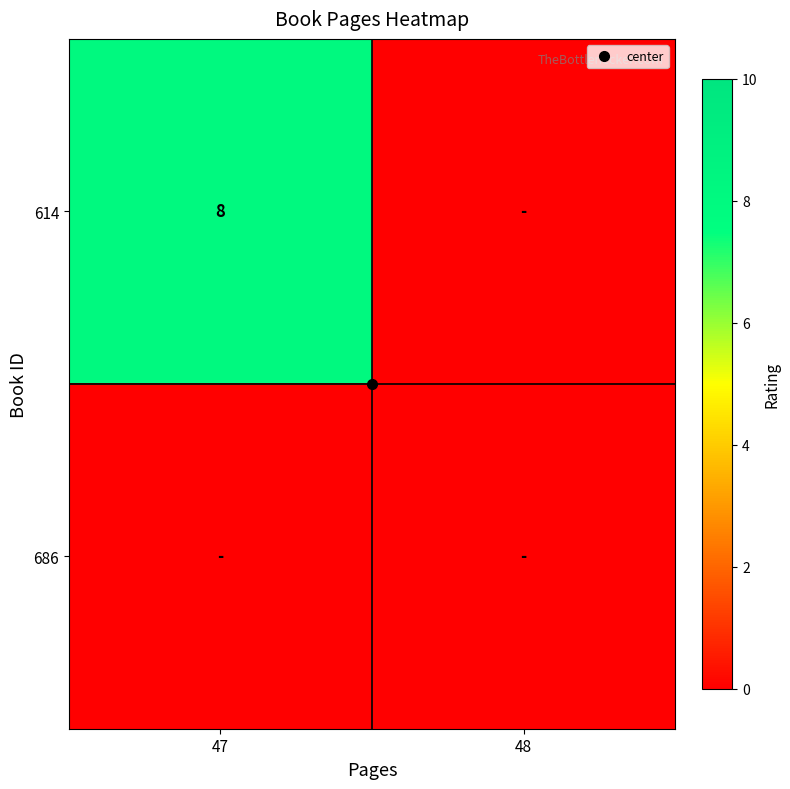

Is the value of 614 at 47 greater than the value of 686 at 47?

Yes